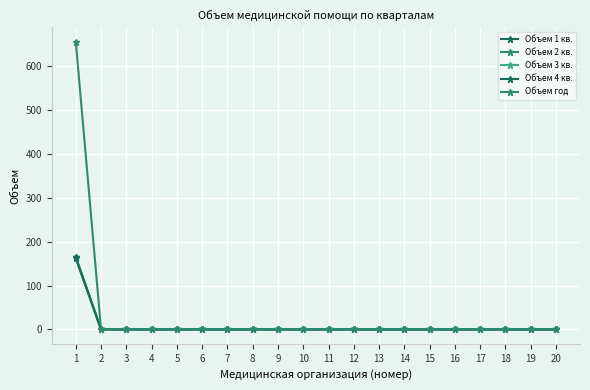

How many lines are shown in the chart?

5